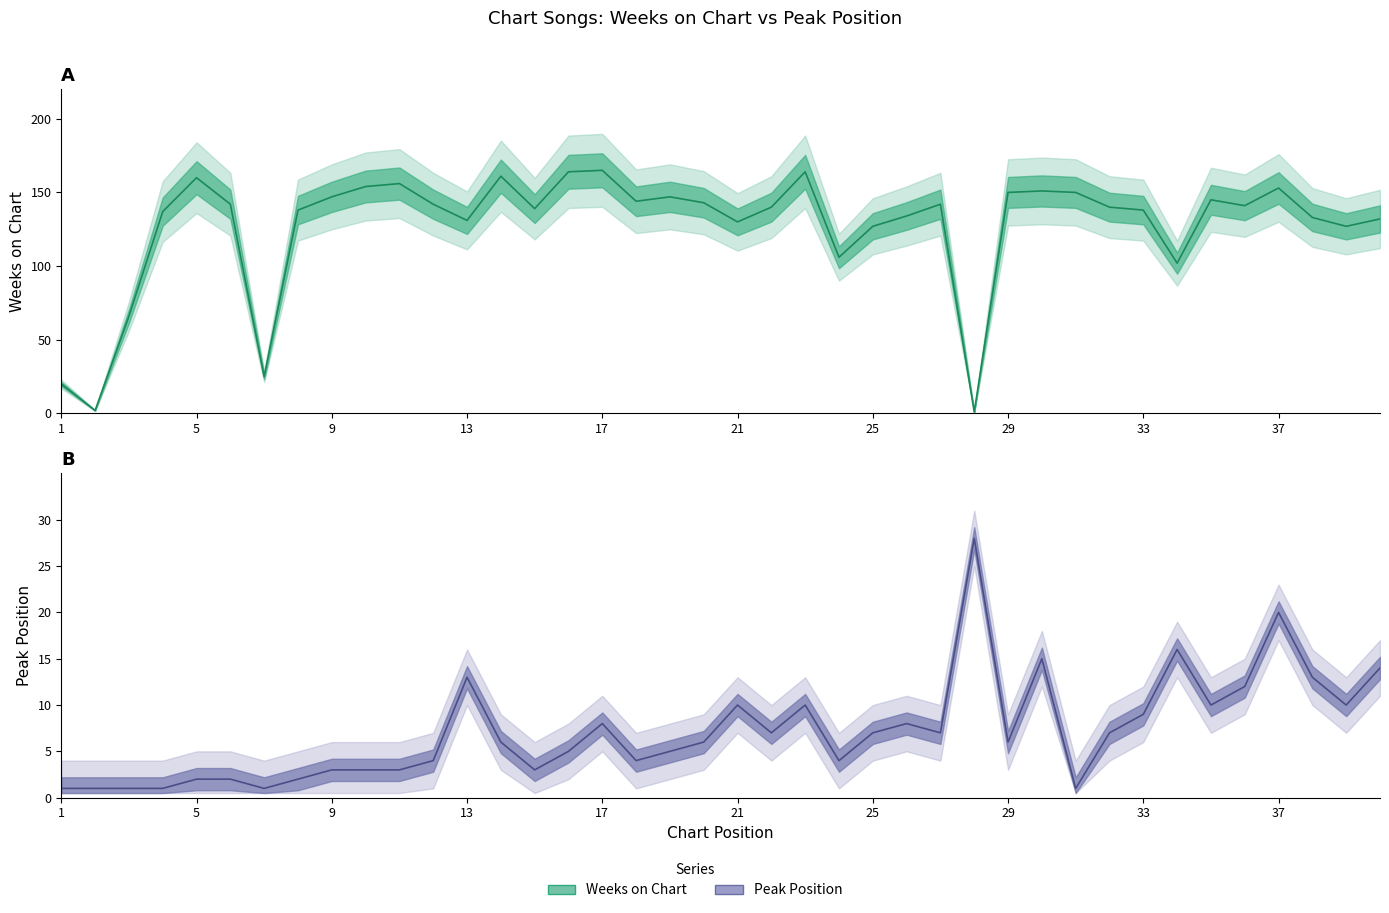

Which series has the largest total across all categories?

Weeks on Chart